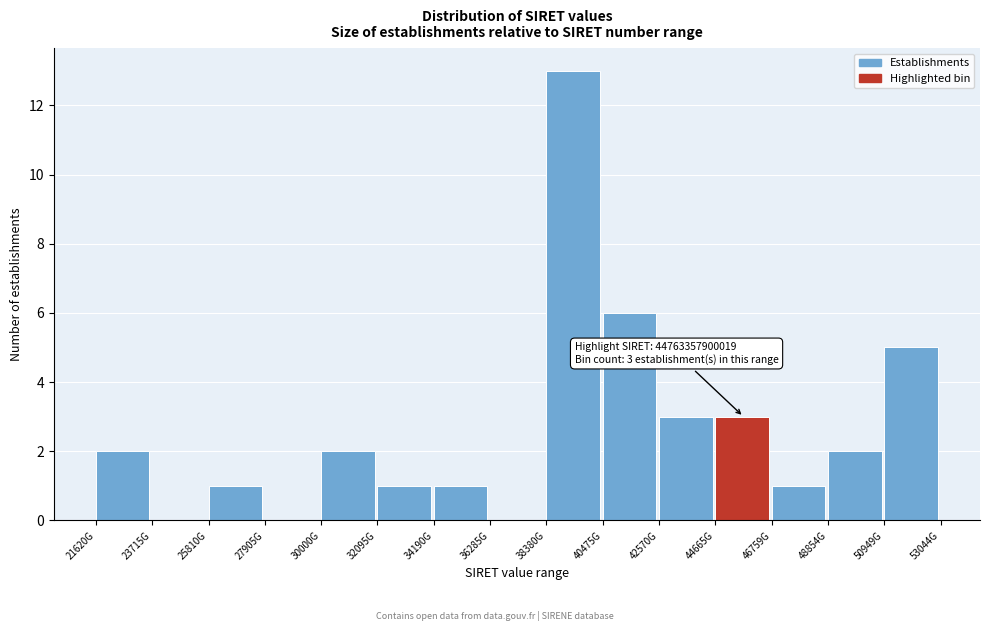

Reading left to right, list all the values displayed in this chart.

21620G=2	23715G=0	25810G=1	27905G=0	30000G=2	32095G=1	34190G=1	36285G=0	38380G=13	40475G=6	42570G=3	44665G=3	46759G=1	48854G=2	50949G=5